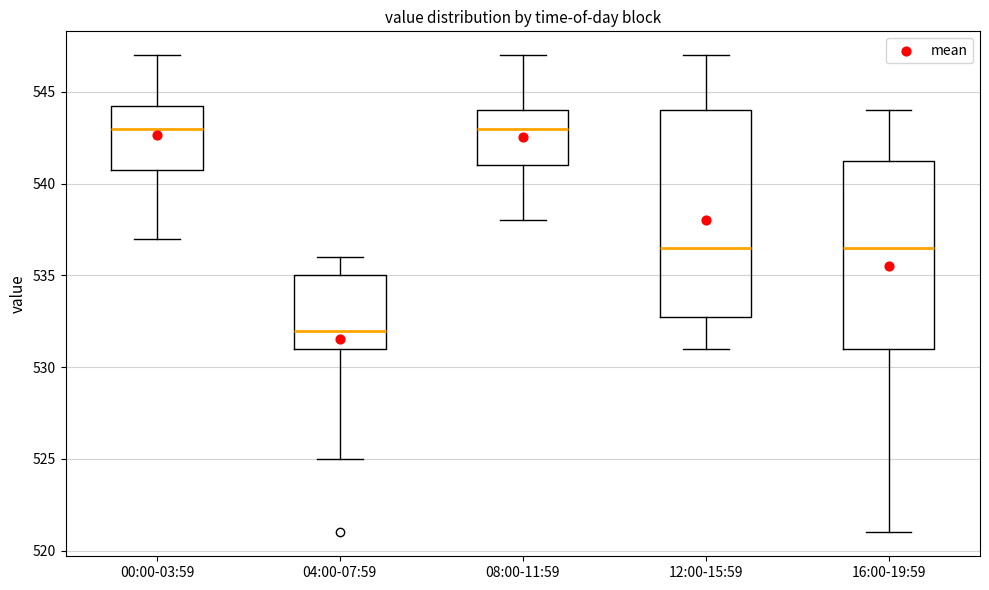

Reading left to right, transcribe this box plot: for each box, give where its median line is, the range the box spans, and where its two whiskers end, as read against the y-axis. The values are not printed on the chart, so give them approximately, as read against the axis.

00:00-03:59: median 543.0, box 541.0 to 544.5, whiskers 537.0 to 547.0
04:00-07:59: median 532.0, box 531.0 to 535.0, whiskers 525.0 to 536.0
08:00-11:59: median 543.0, box 541.0 to 544.0, whiskers 538.0 to 547.0
12:00-15:59: median 536.5, box 533.0 to 544.0, whiskers 531.0 to 547.0
16:00-19:59: median 536.5, box 531.0 to 541.5, whiskers 521.0 to 544.0